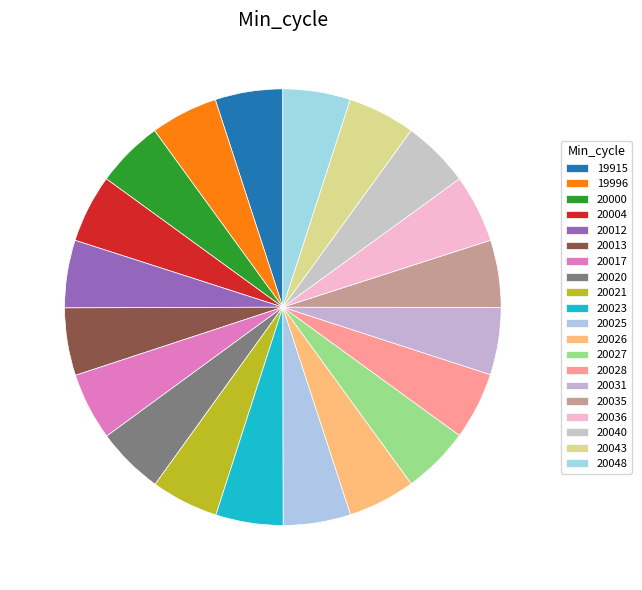

How many slices are in this pie chart?

20